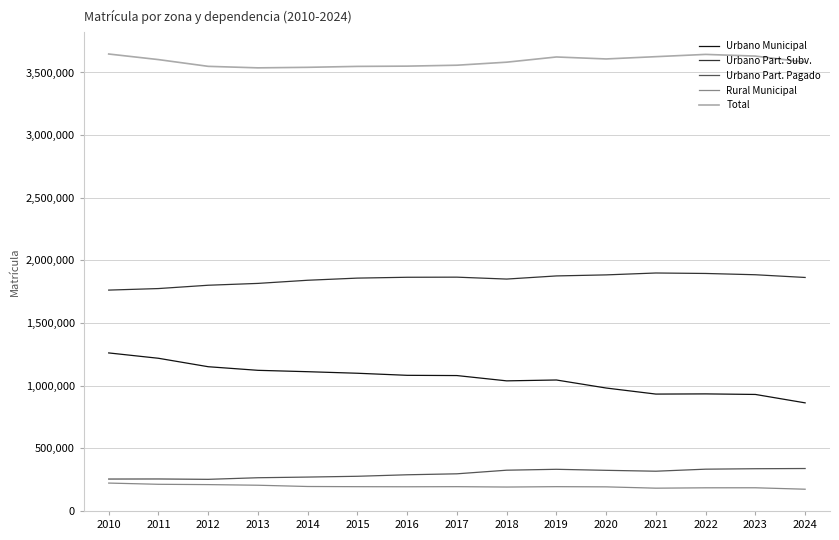

What is the maximum value for Total?

3647607